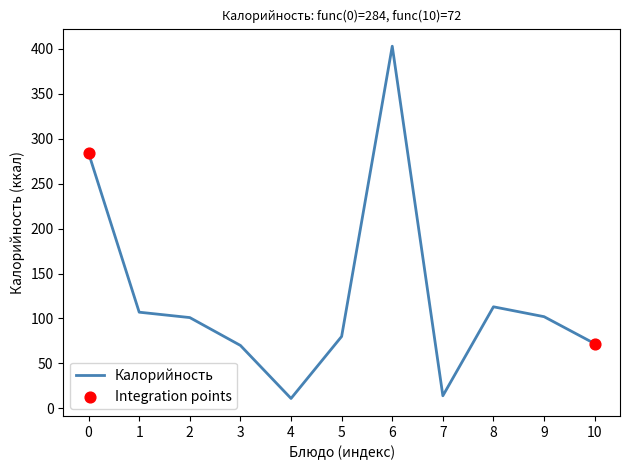

Approximately how many times larger is the value at 2 compared to 9?

1.0